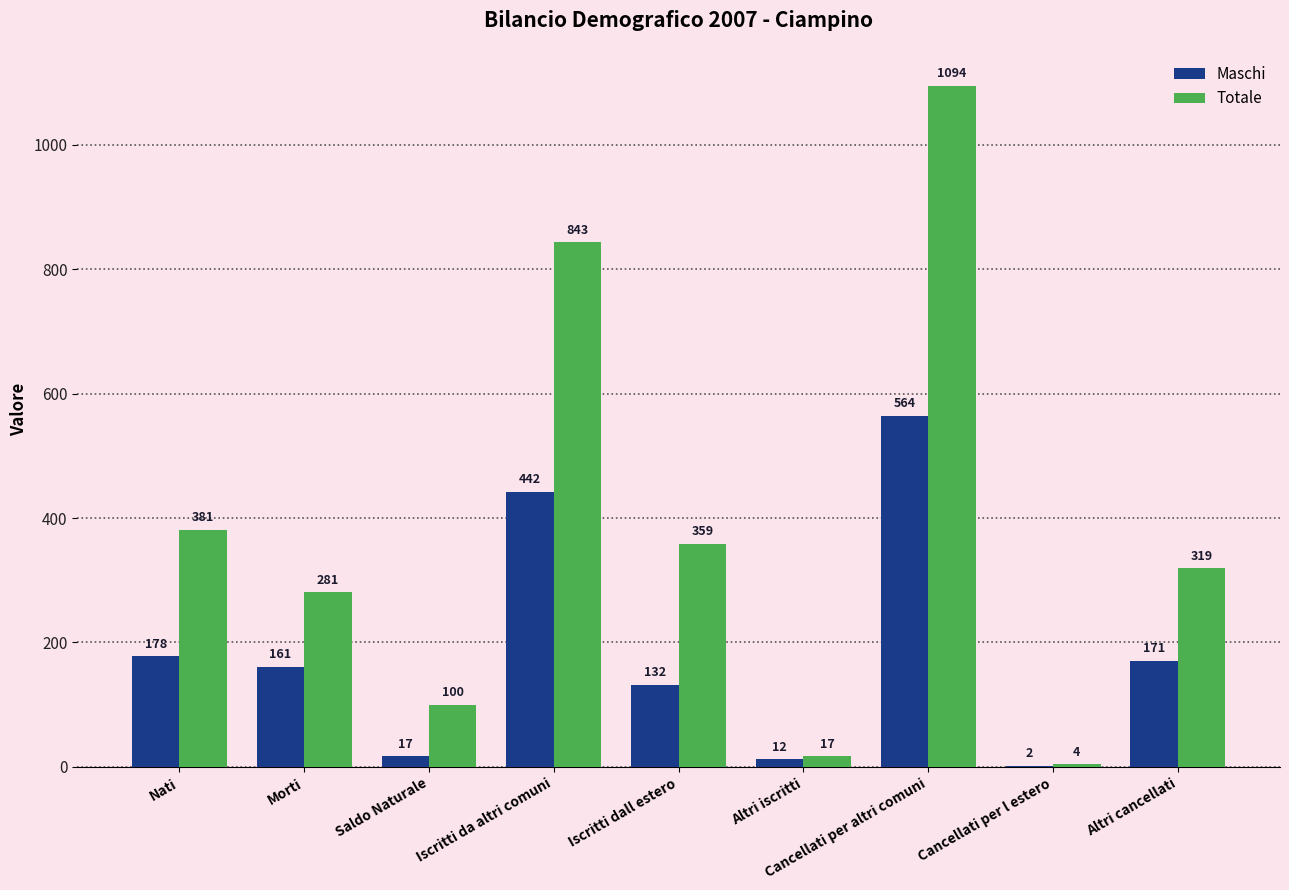

Reading left to right, extract all data points from this chart.

Maschi: Nati=178	Morti=161	Saldo Naturale=17	Iscritti da altri comuni=442	Iscritti dall estero=132	Altri iscritti=12	Cancellati per altri comuni=564	Cancellati per l estero=2	Altri cancellati=171
Totale: Nati=381	Morti=281	Saldo Naturale=100	Iscritti da altri comuni=843	Iscritti dall estero=359	Altri iscritti=17	Cancellati per altri comuni=1094	Cancellati per l estero=4	Altri cancellati=319